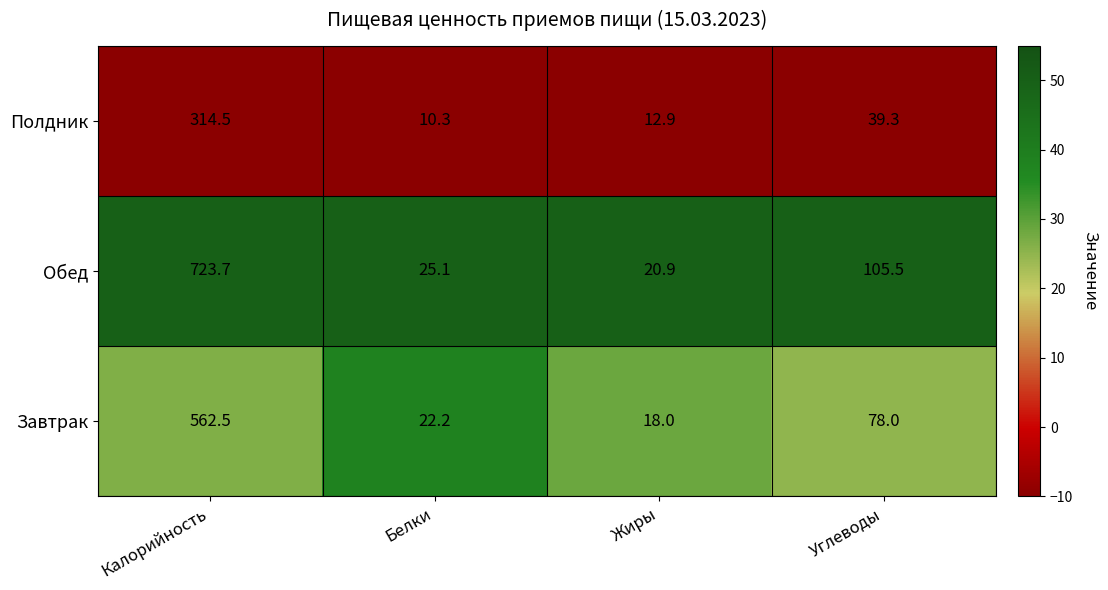

What is the total value across all series at Жиры?

51.8